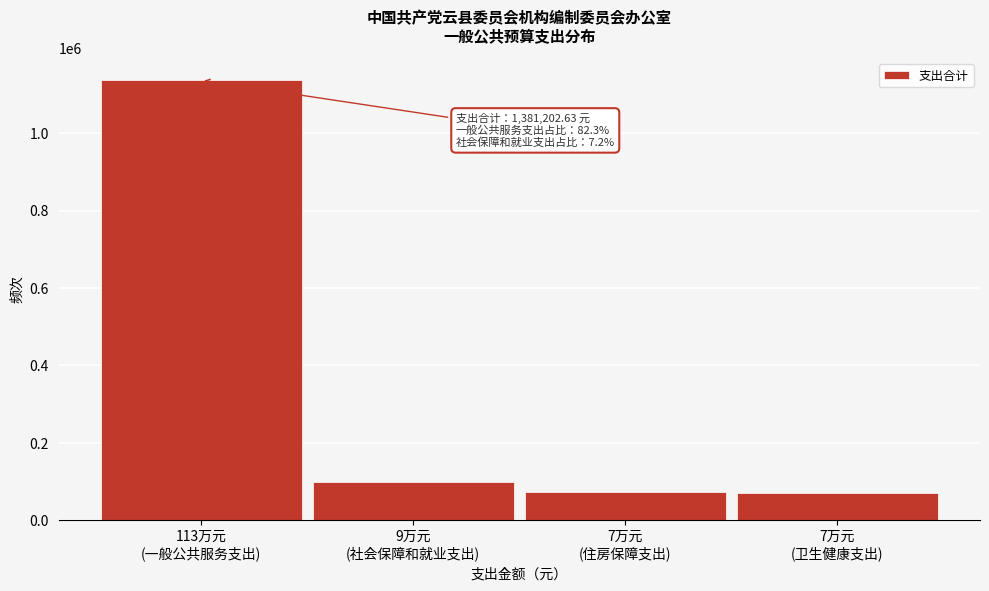

What is the sum of all values?

1381202.6